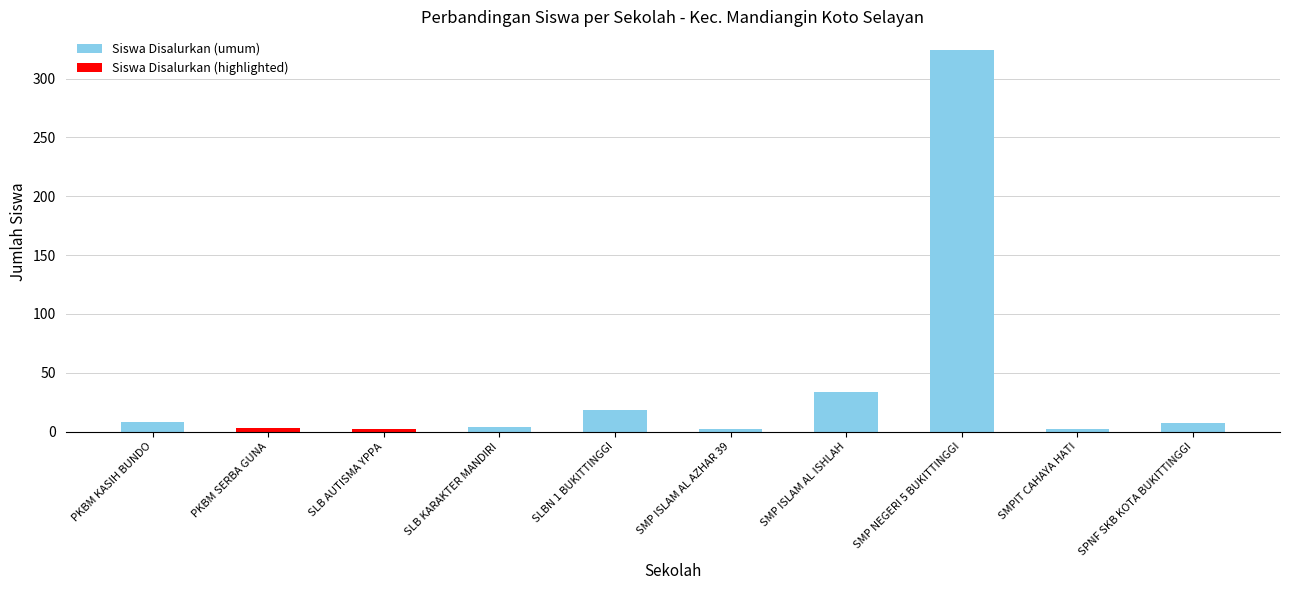

Which category has the highest value across all series?

SMP NEGERI 5 BUKITTINGGI